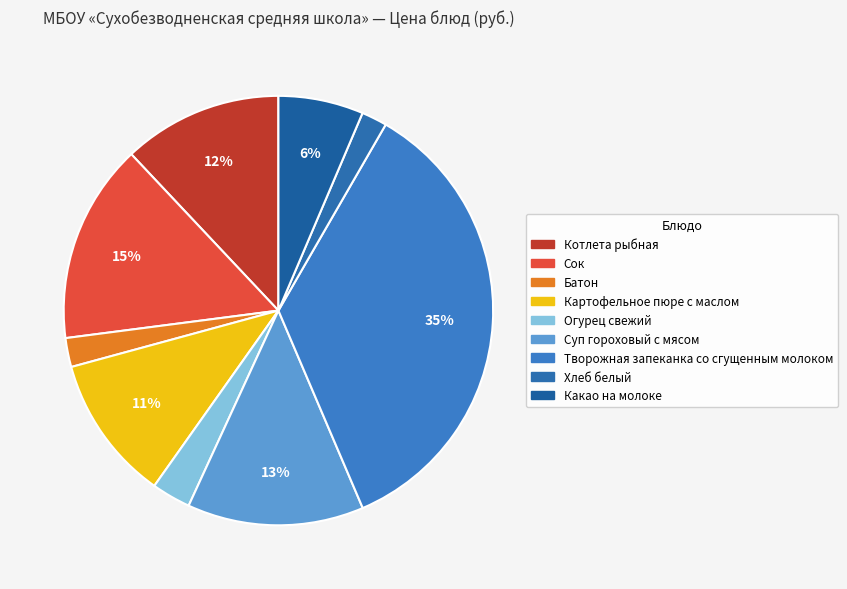

What percentage is NOT represented by Батон?

97.8%